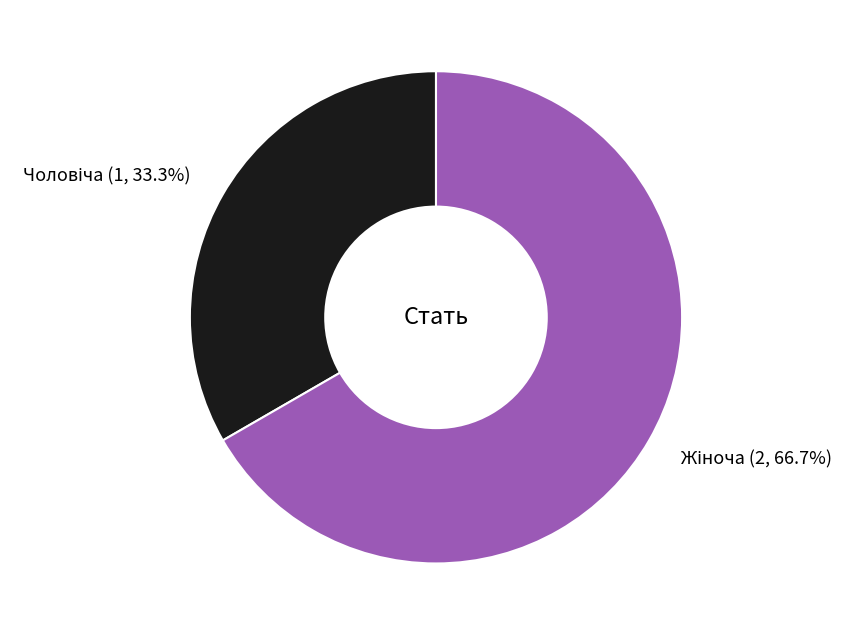

Is there a majority slice in this chart?

Yes